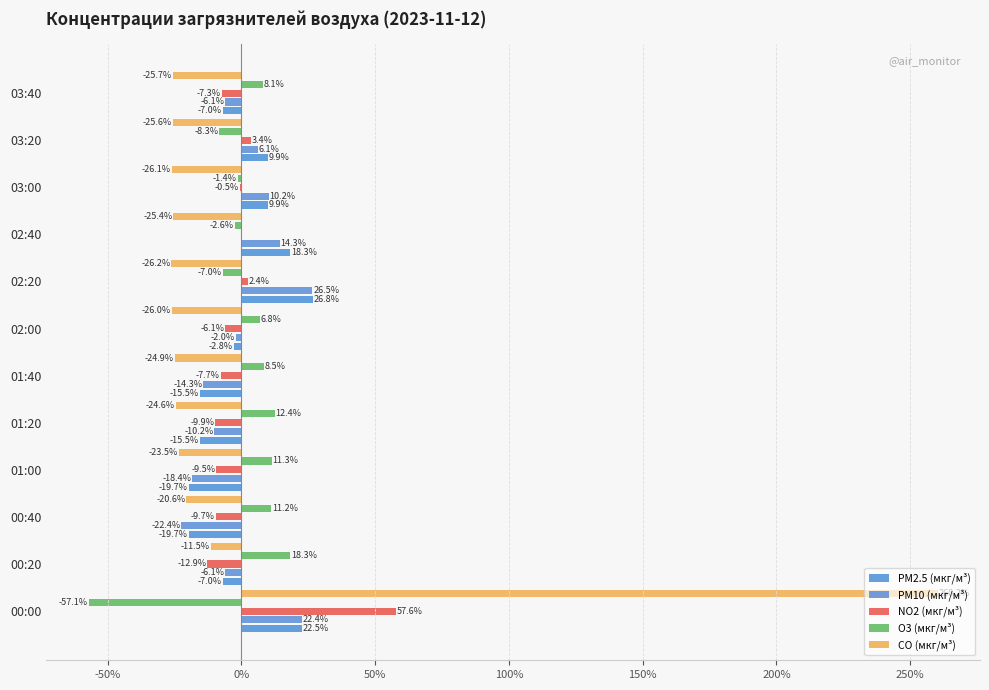

What is the value of the PM10 (мкг/м³) bar at the 12th from the left?

-6.1